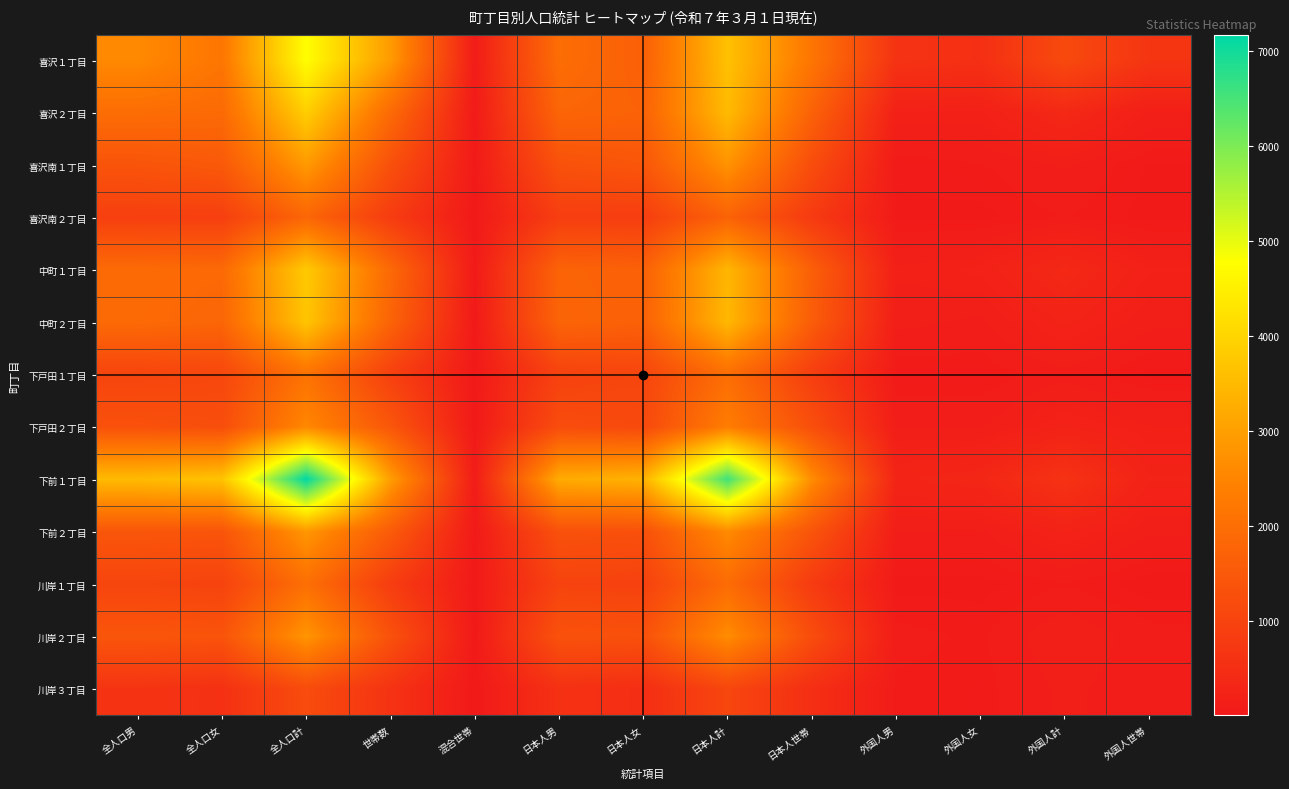

Which series has the largest total across all categories?

下前１丁目